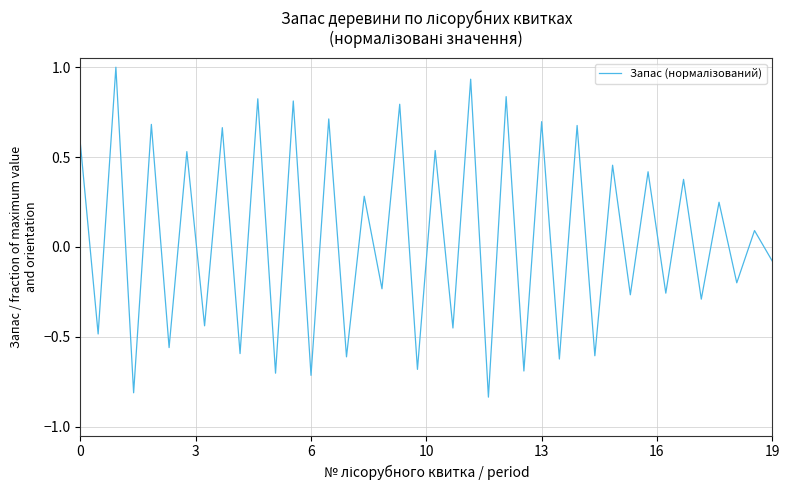

What is the greatest value displayed?

1.0